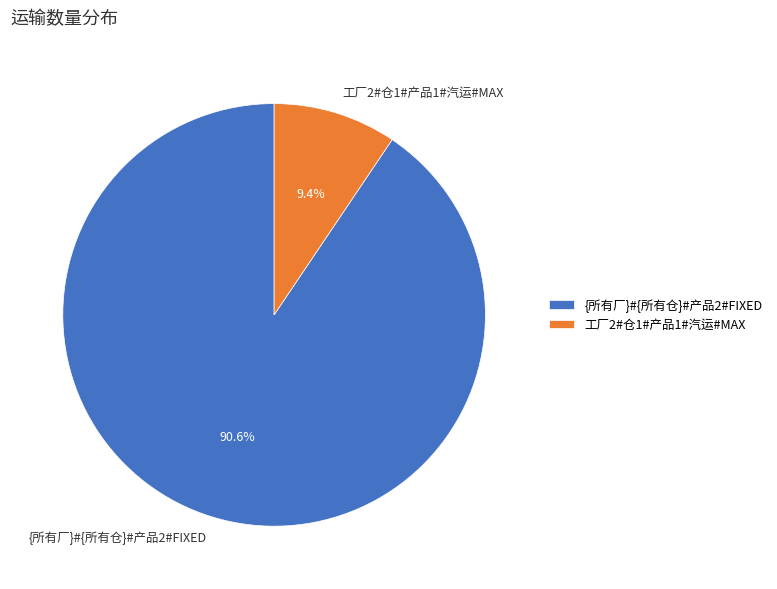

What is the smallest slice in the pie chart?

工厂2#仓1#产品1#汽运#MAX